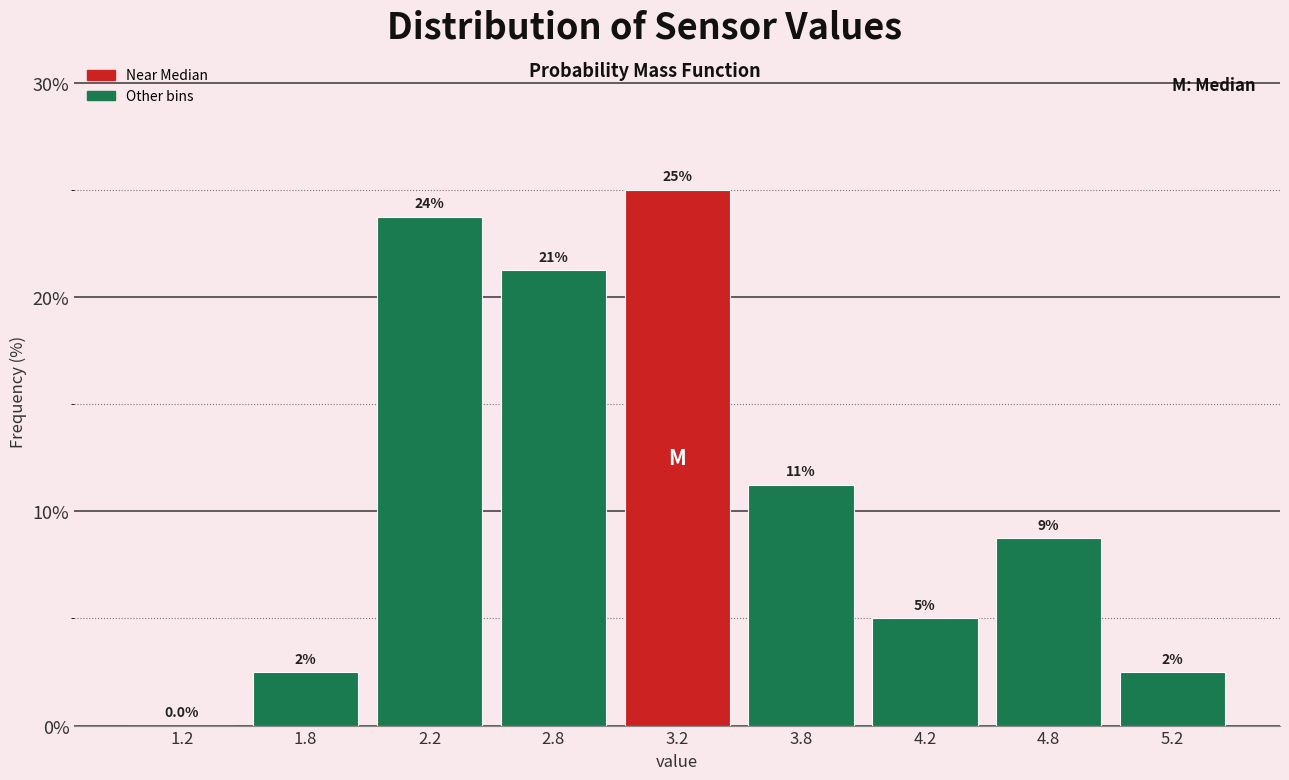

Are the bars horizontal?

No